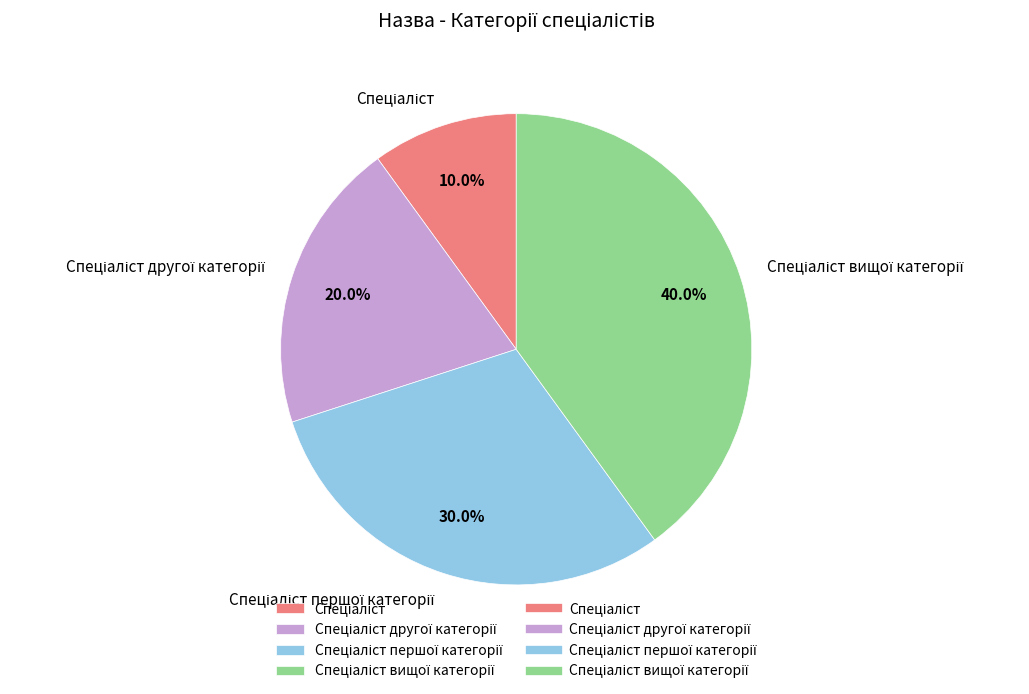

Is there any slice that represents more than half of the pie?

No